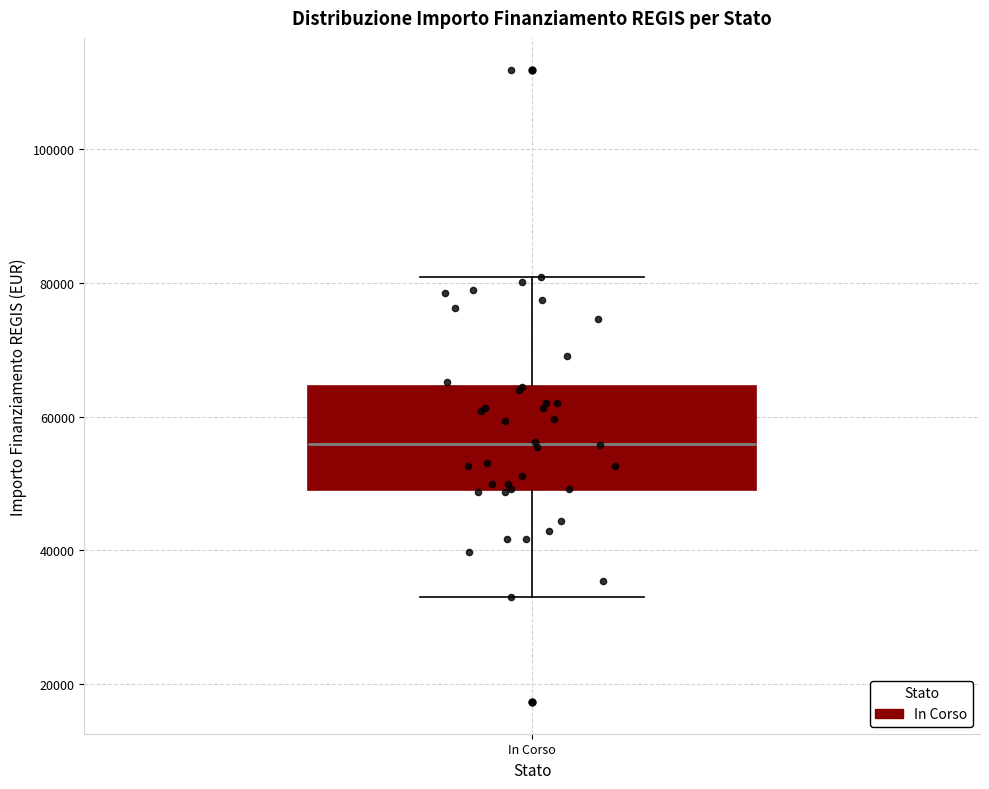

Where is the upper edge of the box for In Corso on the y-axis? The values are not printed on the chart, so give them approximately, as read against the axis.

64000